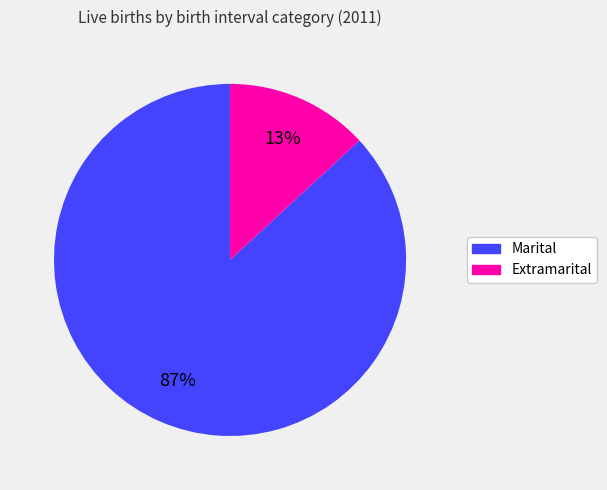

Is it true that Marital is 87% of the pie?

True